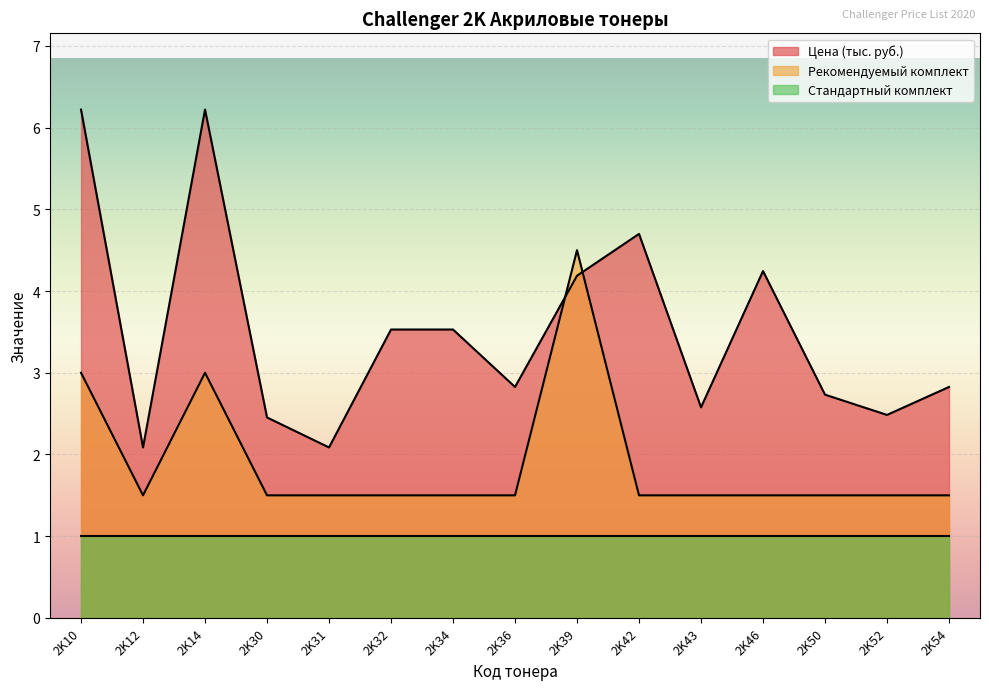

What is the difference between the highest and lowest values at 2K10?

5.2